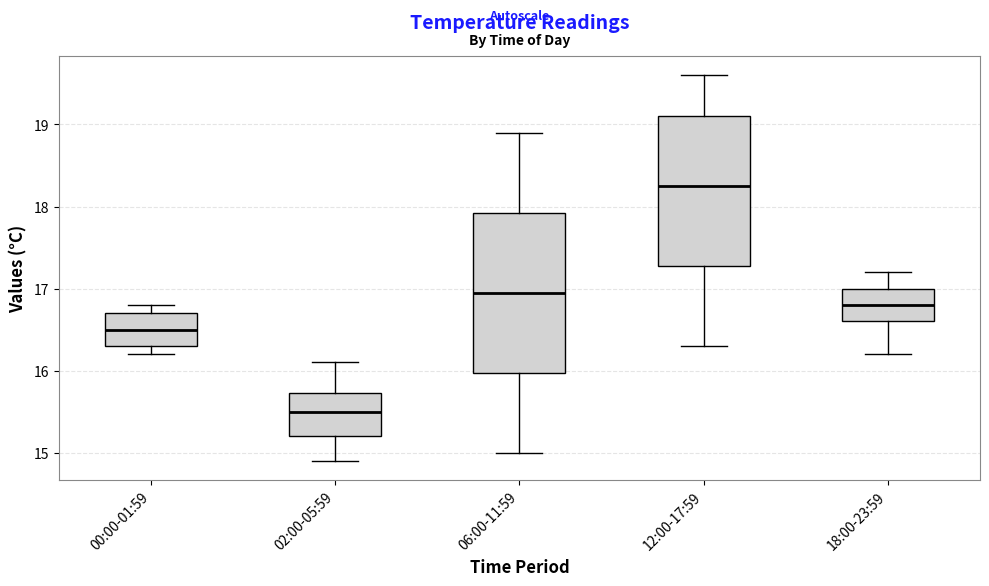

Where is the lower edge of the box for 18:00-23:59 on the y-axis? The values are not printed on the chart, so give them approximately, as read against the axis.

16.6